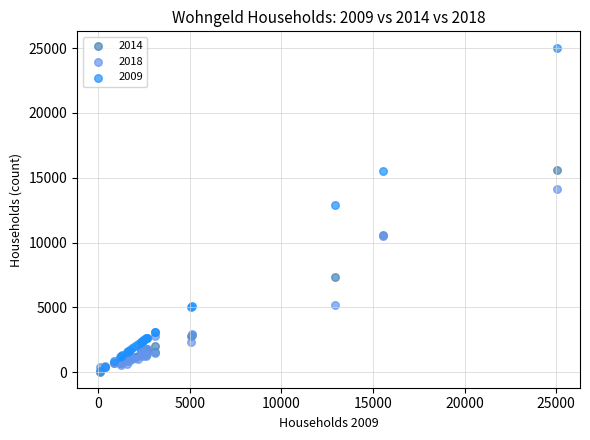

Across all series, what Y value is closest to 12554?

12919